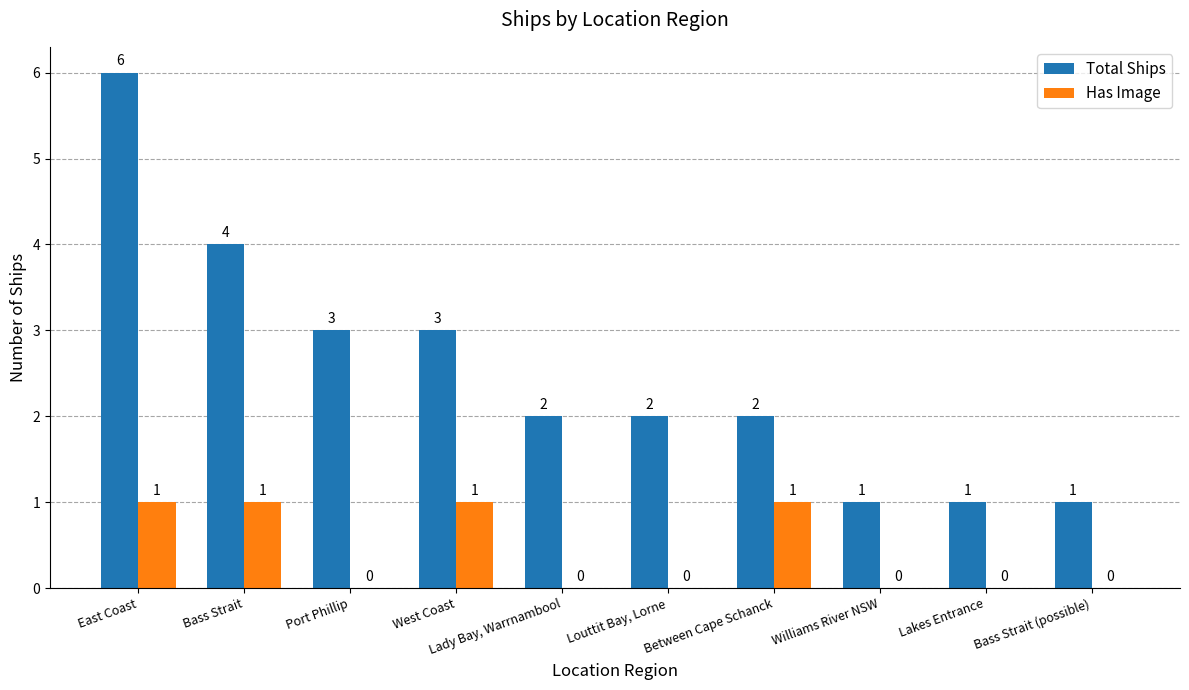

What is the difference between the Total Ships values at Williams River NSW and Lady Bay, Warrnambool?

1